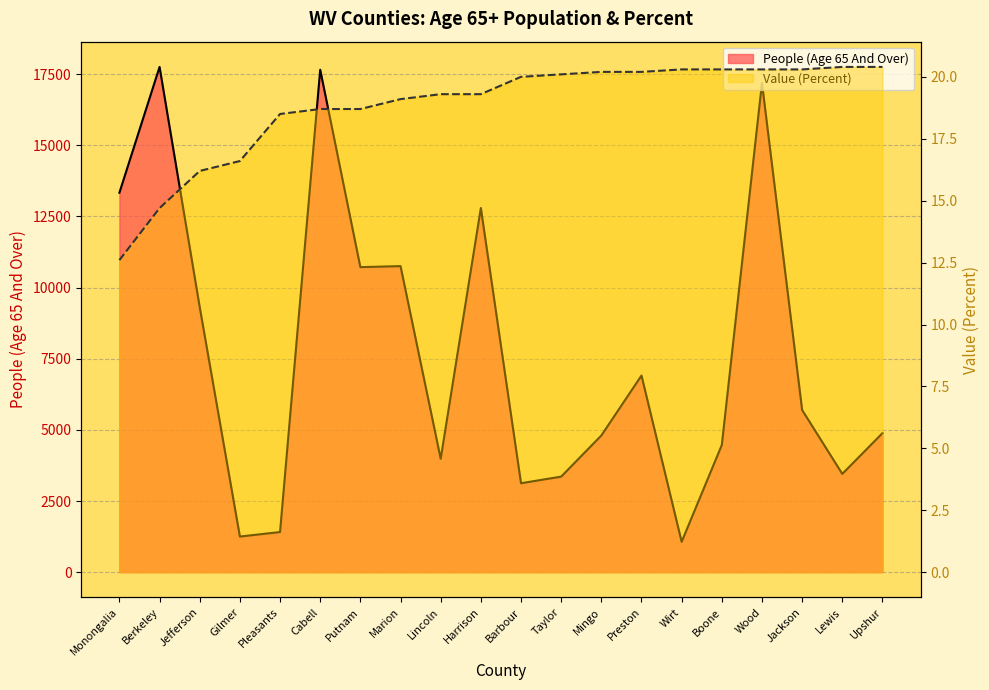

The value of Value (Percent) at Wirt is 6.7. True or false?

False